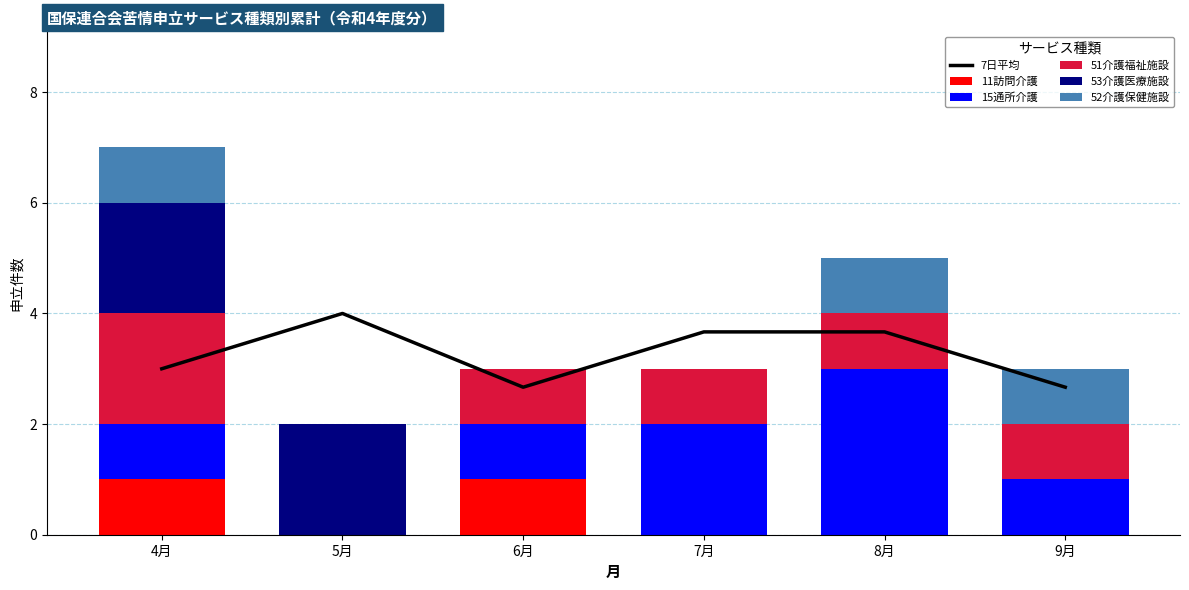

Rank the categories by 7日平均 value from lowest to highest.

6月, 9月, 4月, 7月, 8月, 5月